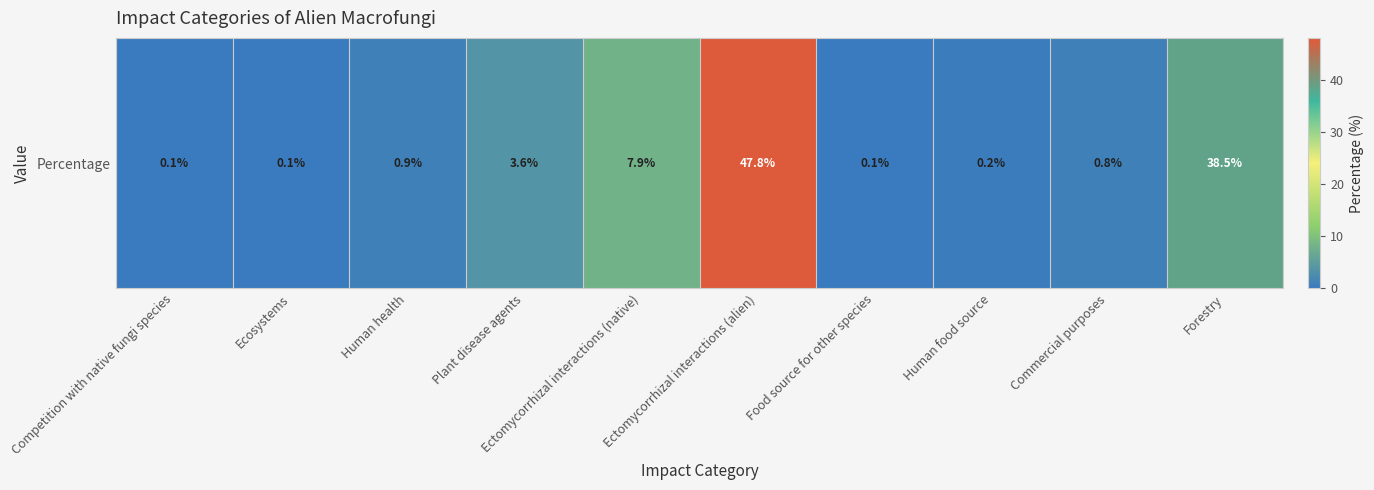

At which category does the chart reach its peak across all series?

Ectomycorrhizal interactions (alien)